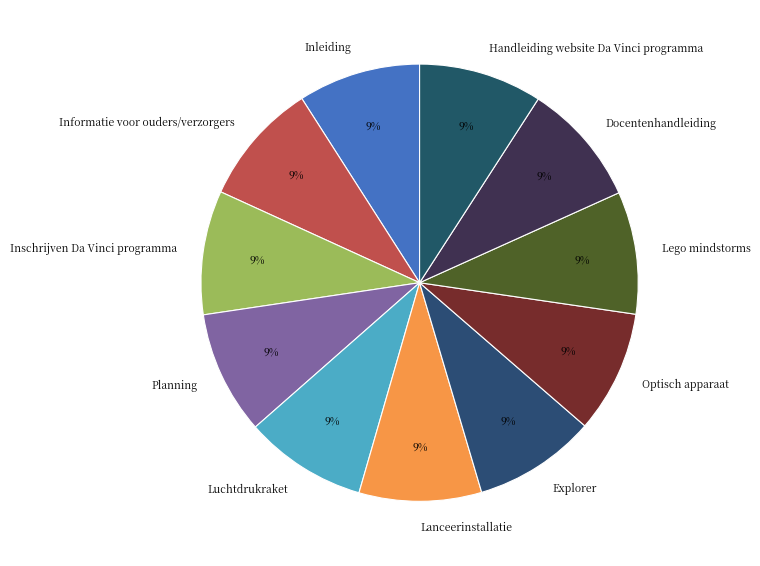

To the nearest percent, what is the combined percentage of Informatie voor ouders/verzorgers and Luchtdrukraket?

18%